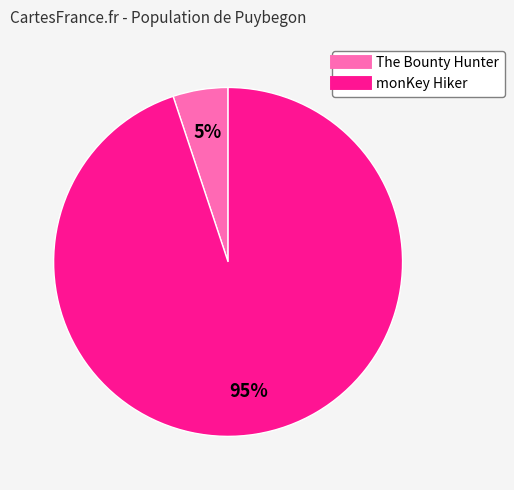

To the nearest percent, what is the difference between the largest and smallest slice percentages?

90%